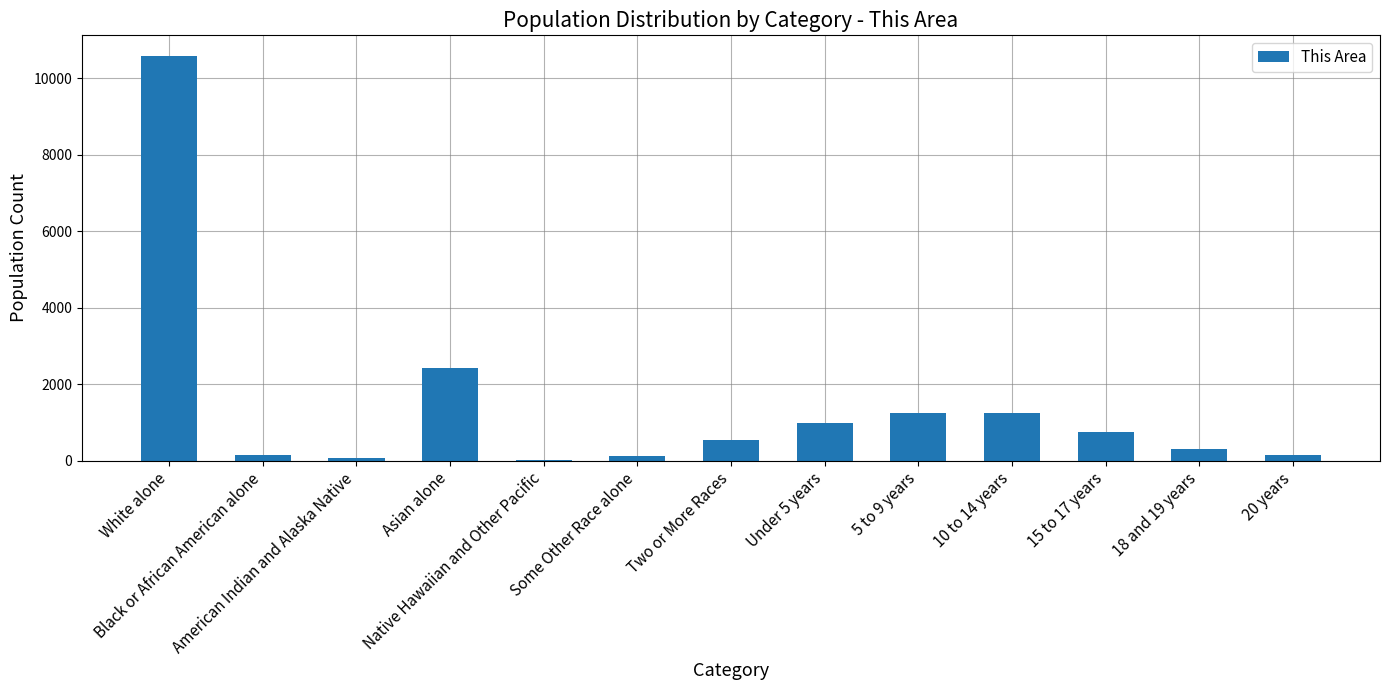

What is the sum of all values?

18550